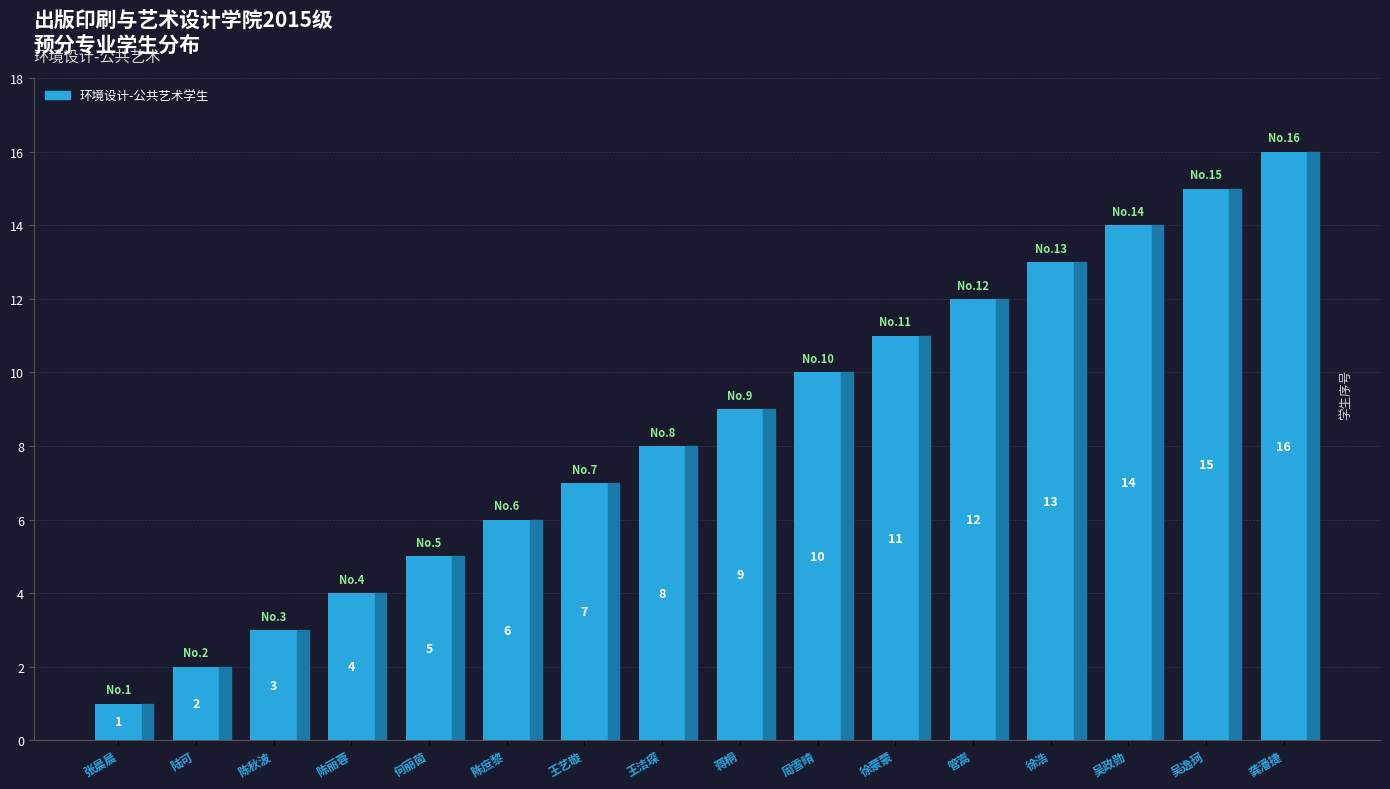

What is the sum of all values?

136